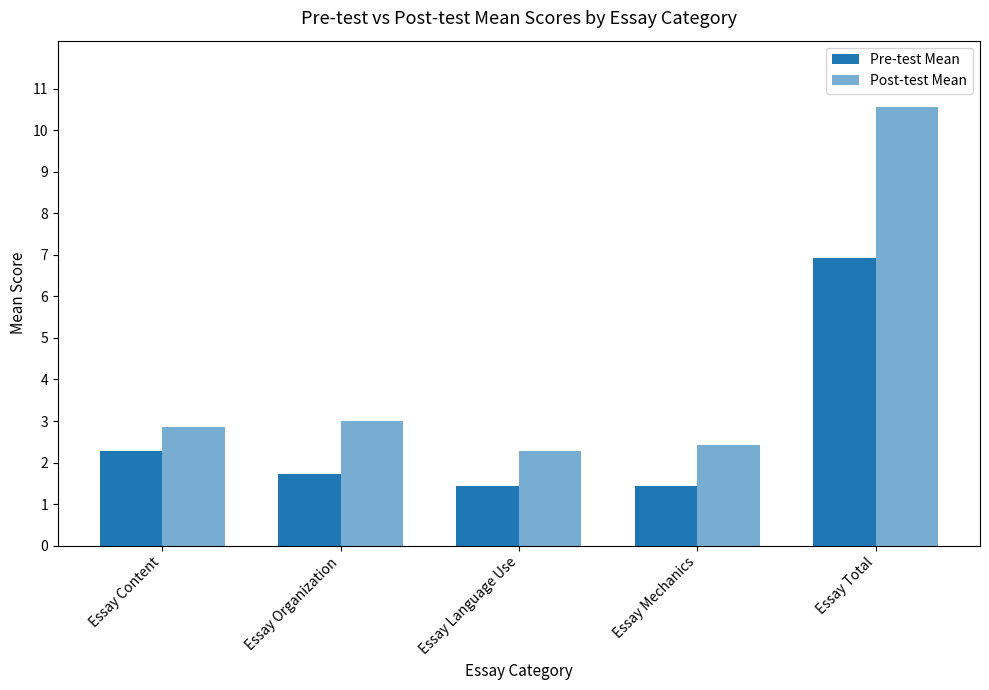

How many bars are there in total?

10